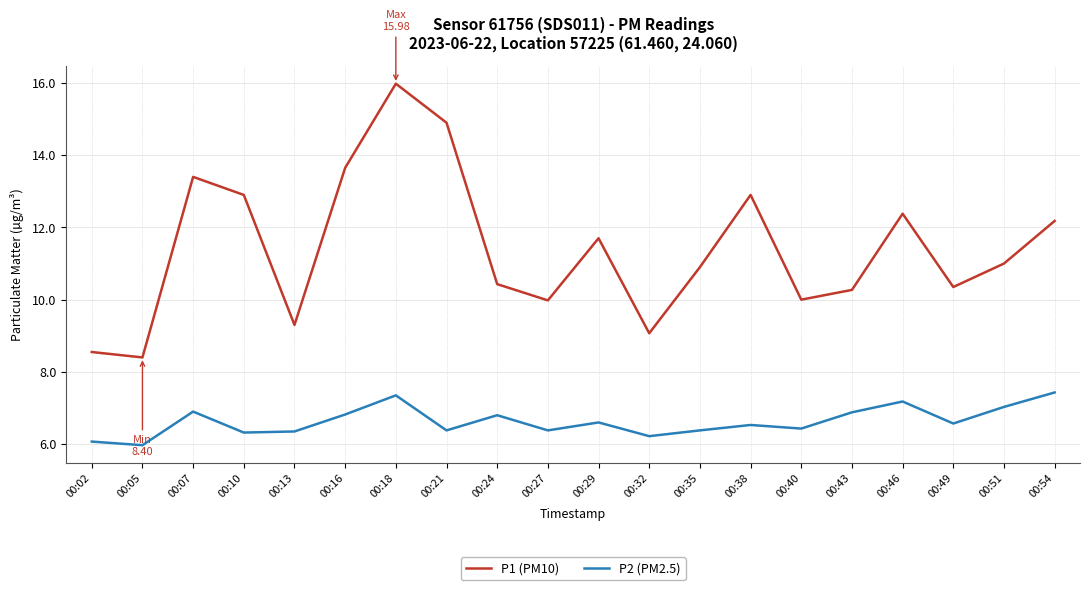

Rank the series by their average value, from highest to lowest.

P1 (PM10), P2 (PM2.5)